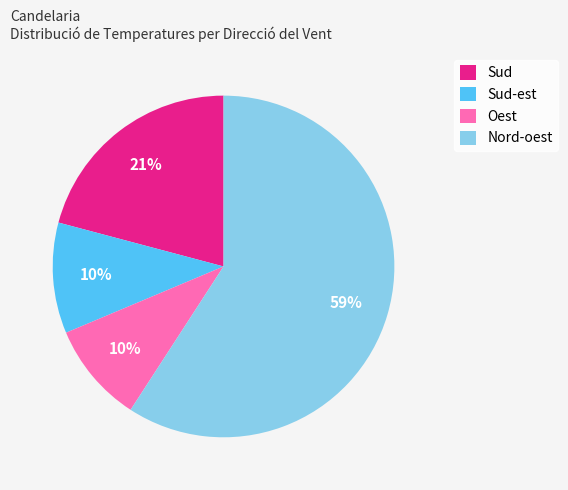

What percentage is the Nord-oest slice, to the nearest percent?

59%